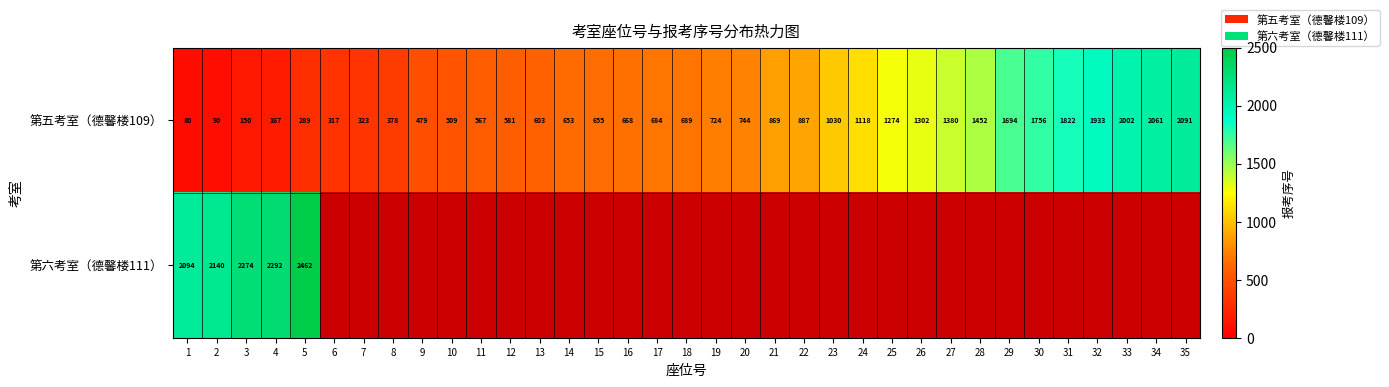

Where is 第五考室（德馨楼109） nearest to the value 1085?

24